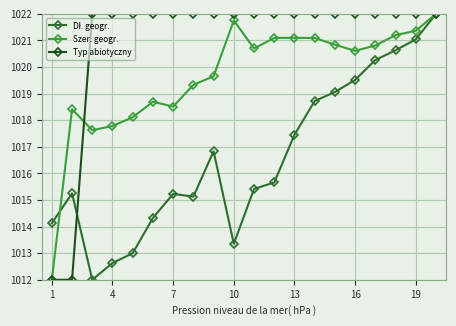

Which series has the largest total across all categories?

Typ abiotyczny